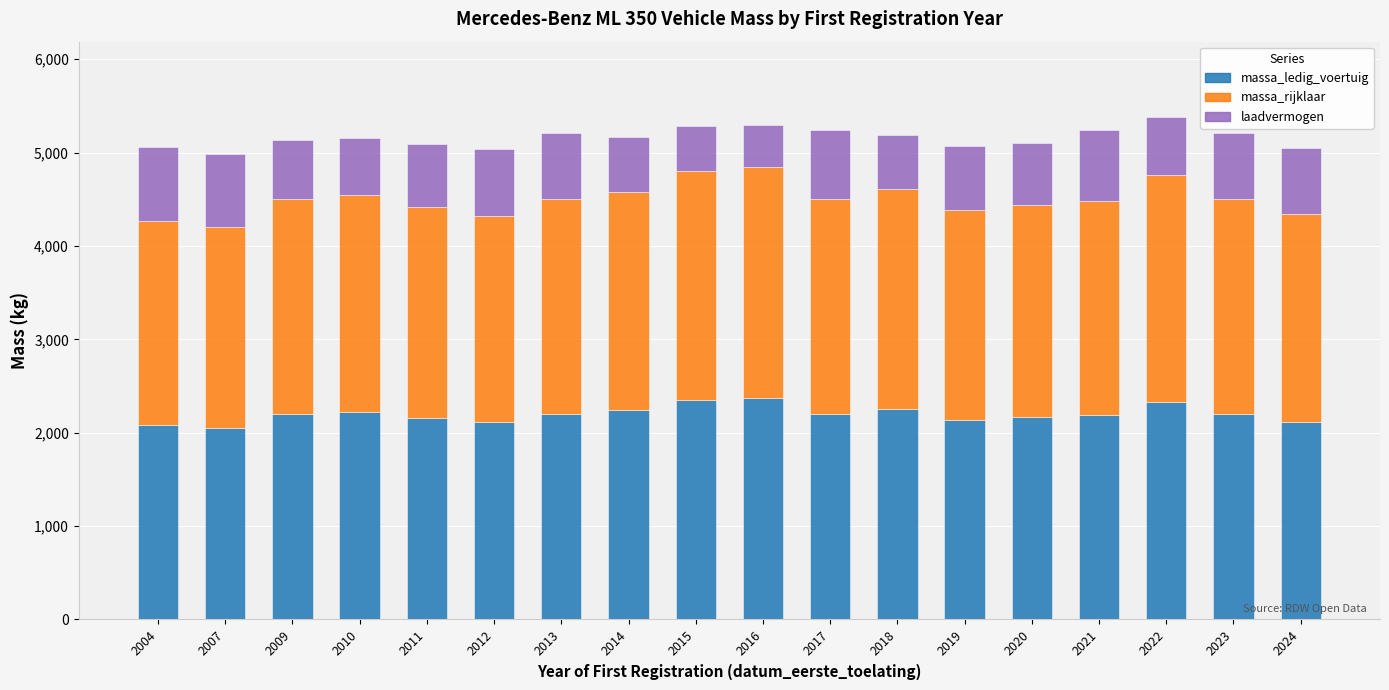

What is the lowest value of the massa_ledig_voertuig series?

2050